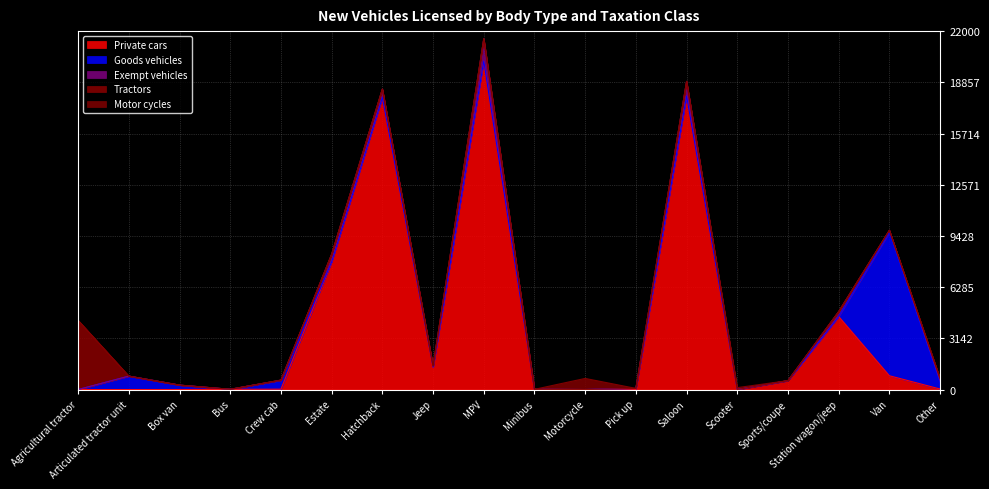

What is the difference between the maximum and second lowest values in the Goods vehicles series?

8810